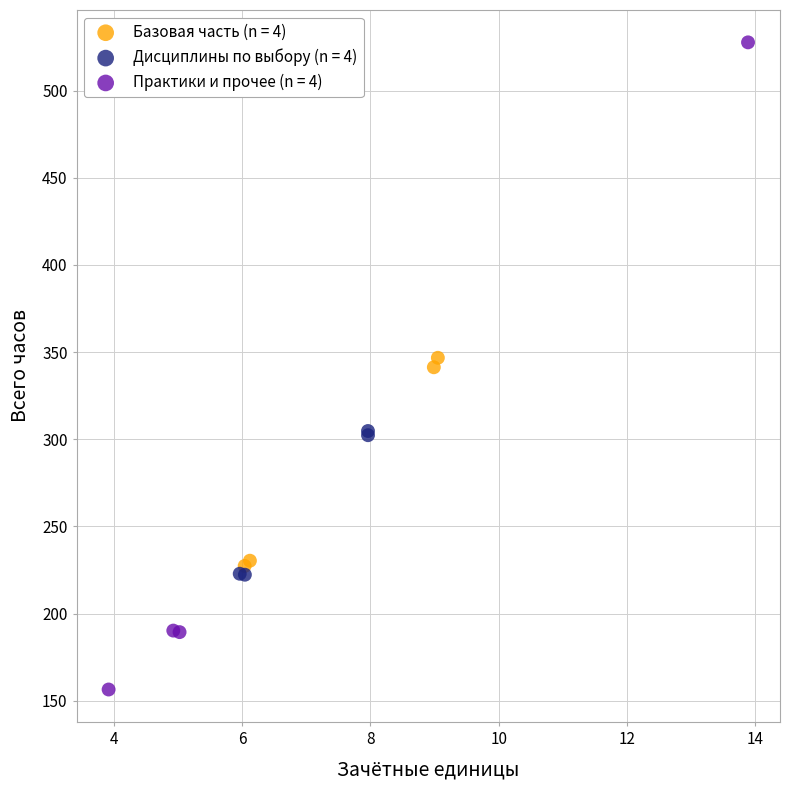

Which series has the widest spread of Y values?

Практики и прочее (n = 4)